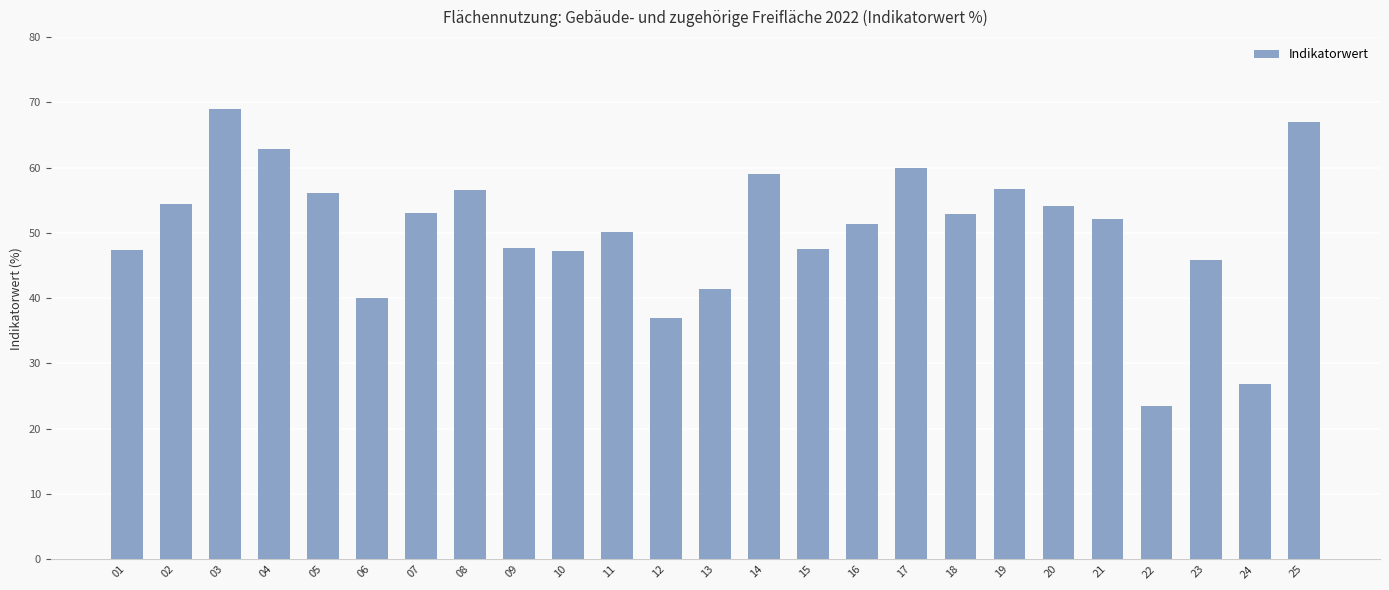

Which has a higher value, 21 or 09?

21